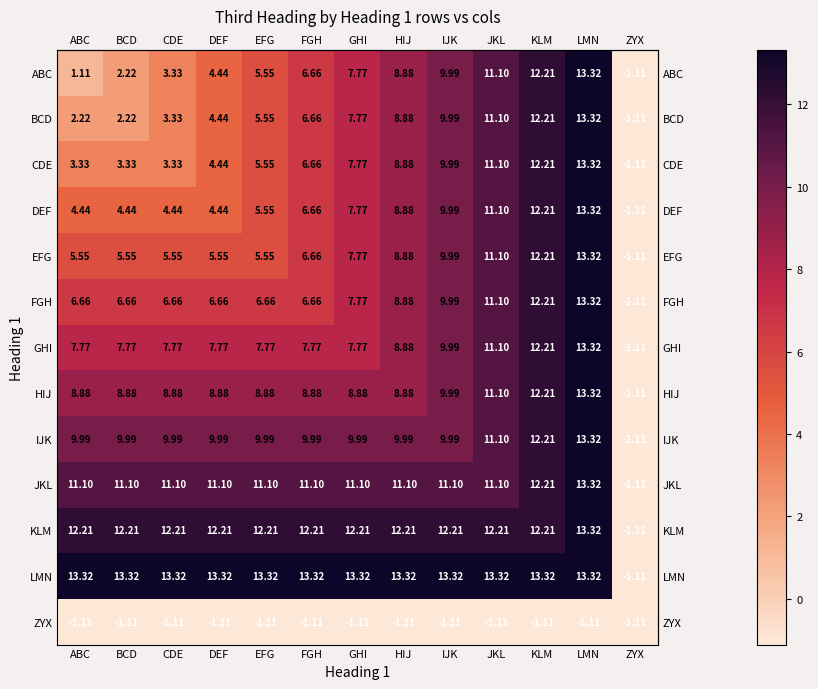

Which series has the largest total across all categories?

LMN